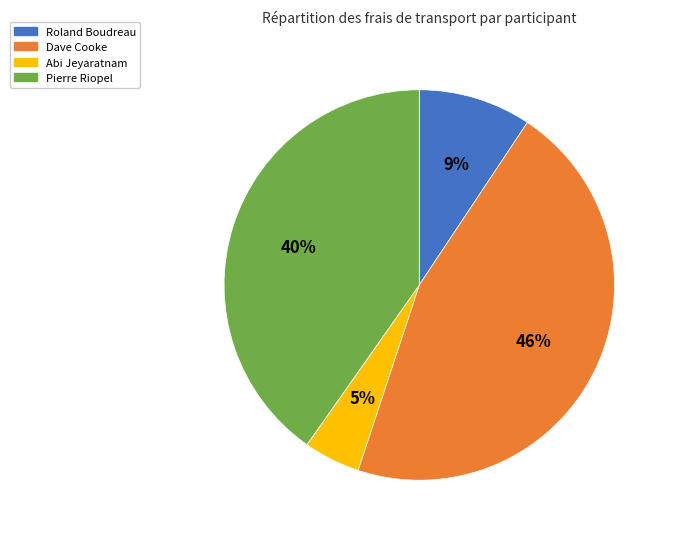

Between Roland Boudreau and Dave Cooke, which is larger?

Dave Cooke